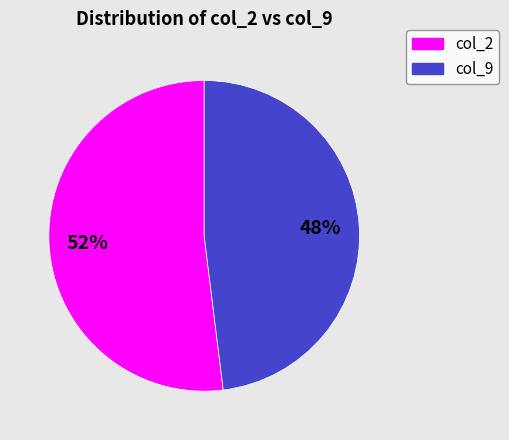

To the nearest percent, what is the difference between the largest and smallest slice percentages?

4%